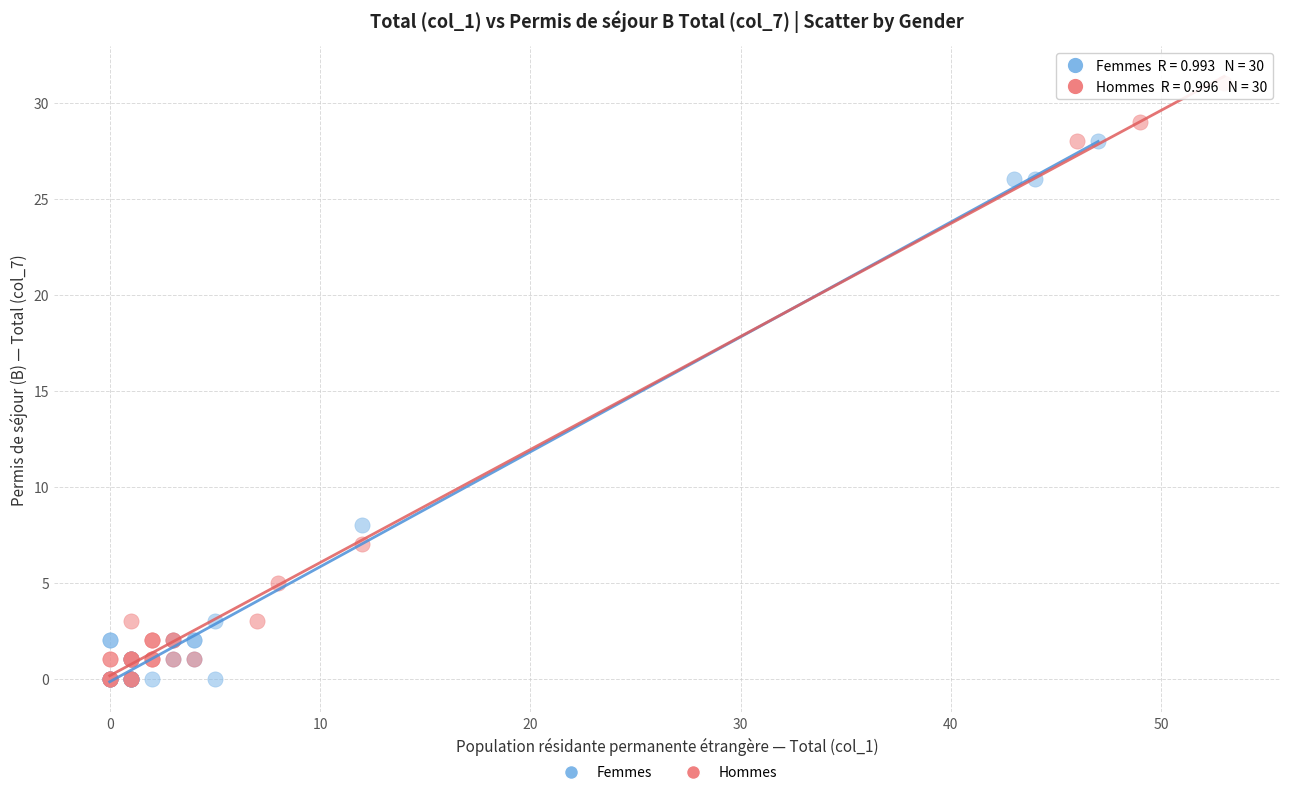

Which series contains the highest Y value?

Hommes